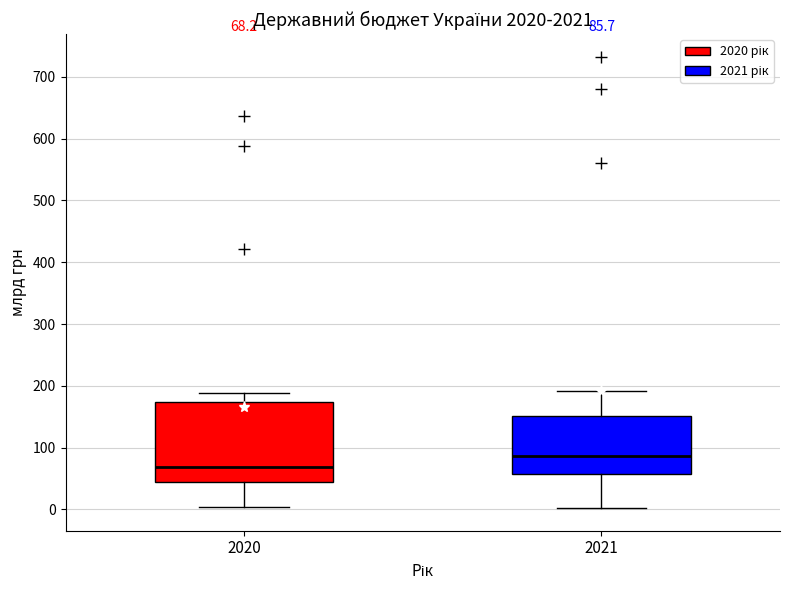

Which box's median line is the highest?

2021